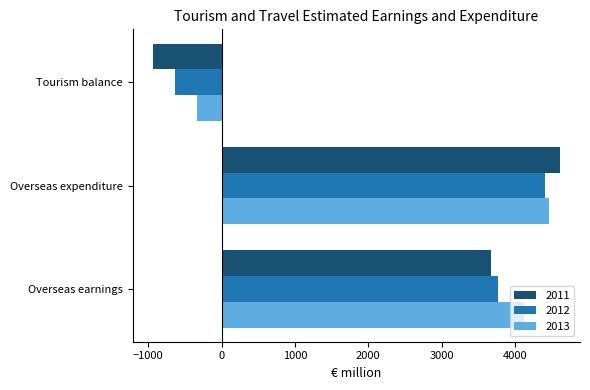

Where is 2011 nearest to the value 1837?

Overseas earnings